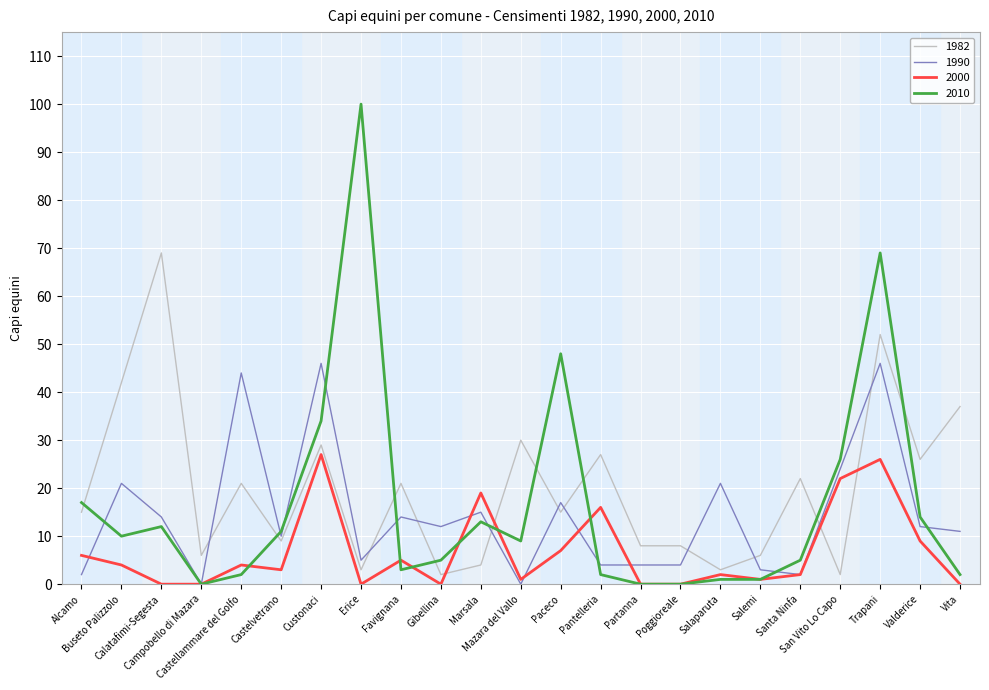

Which series has the widest spread of values?

2010